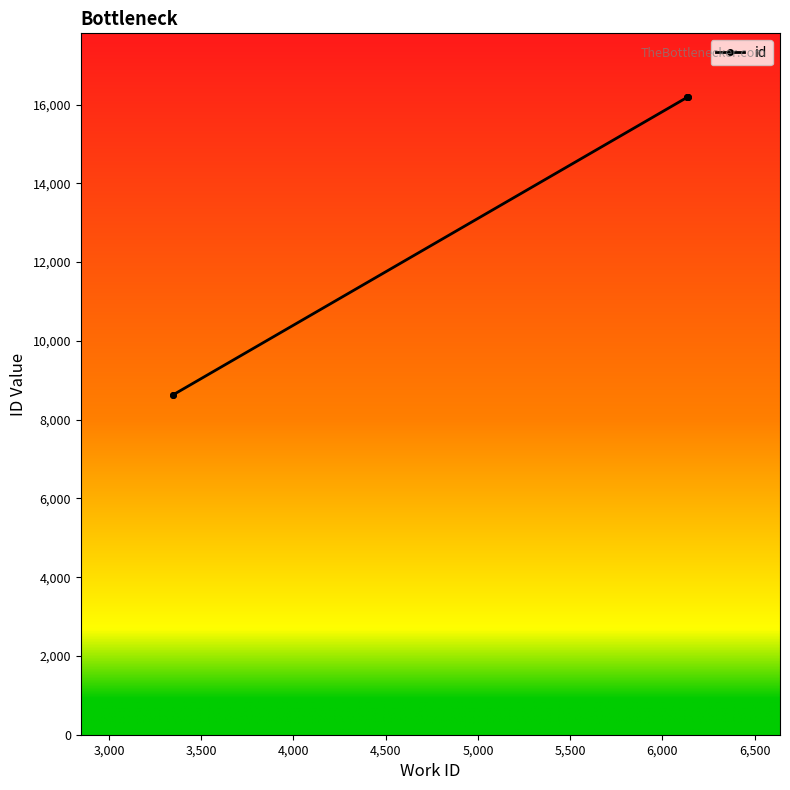

How many lines are shown in the chart?

1